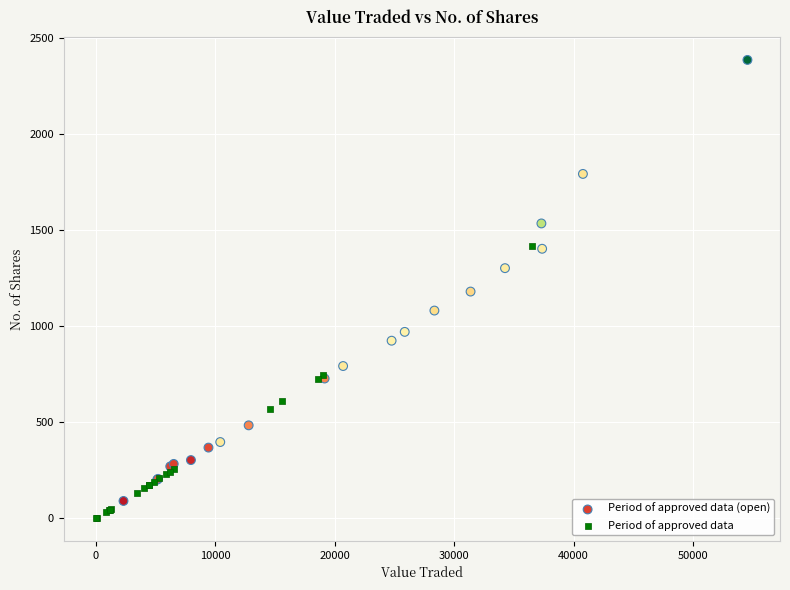

Which series contains the highest Y value?

Period of approved data (open)